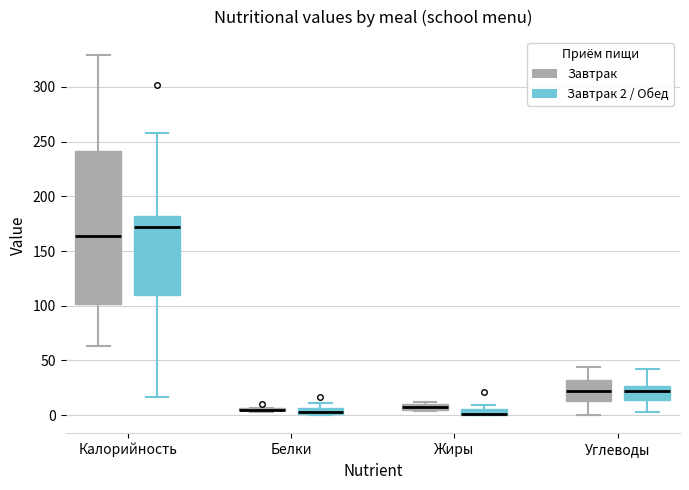

Which box is the tallest, from its lower edge to its upper edge?

Калорийность (Завтрак)